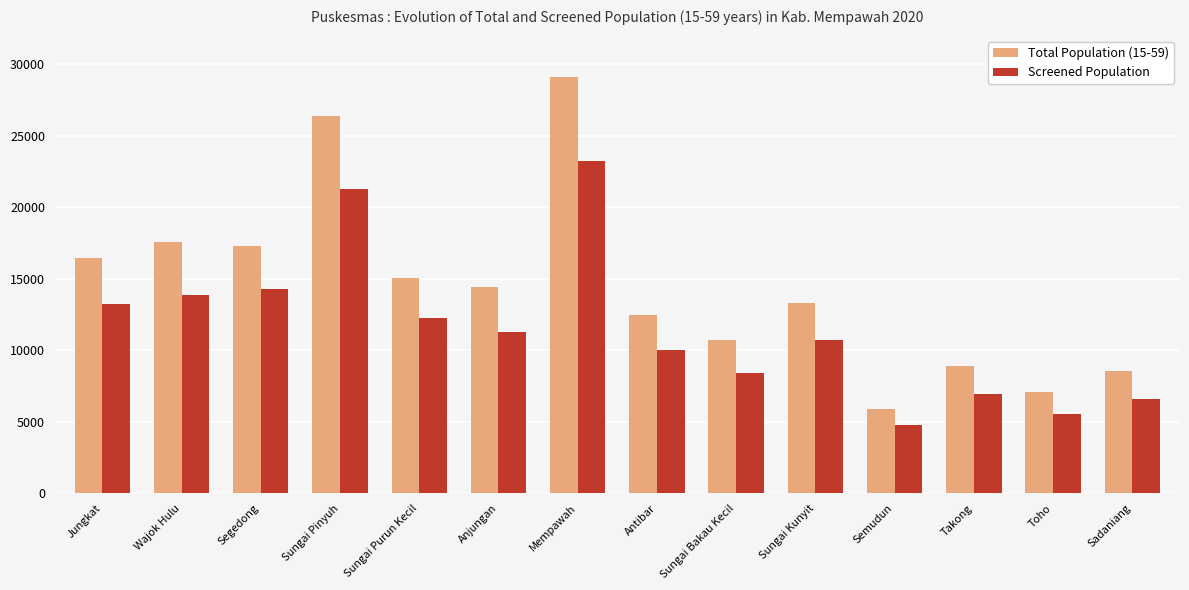

At which category is the sum across all series the highest?

Mempawah